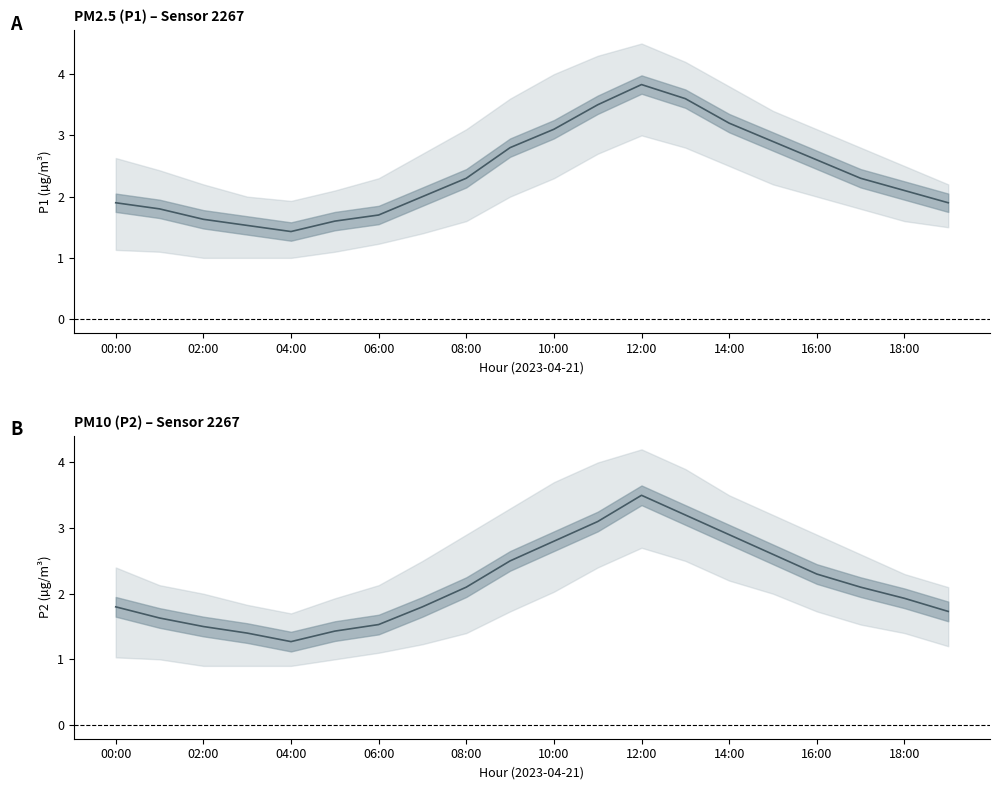

Which series has the largest range (max minus min)?

P1 mean